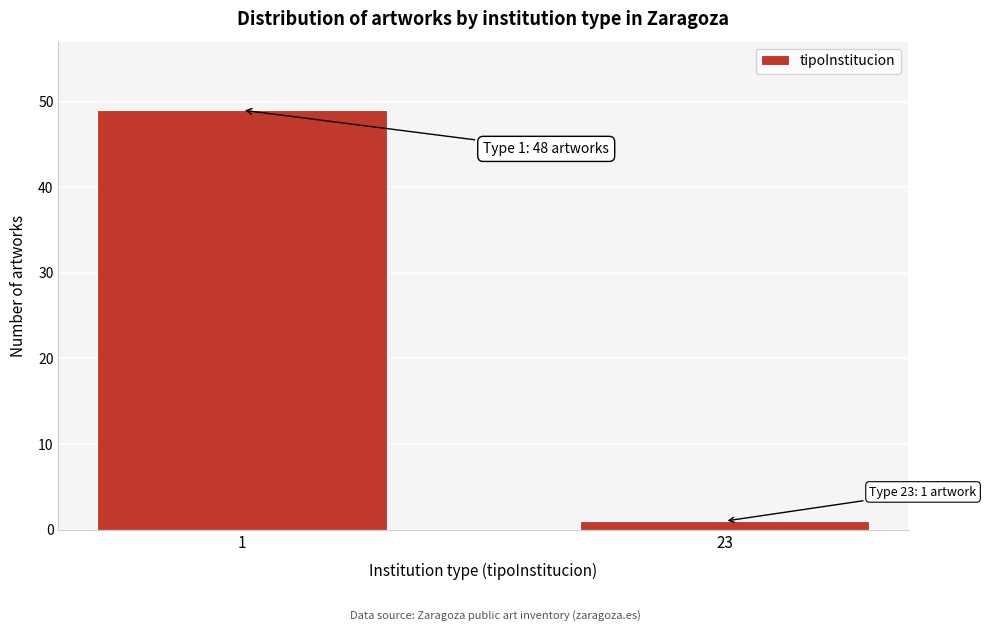

Reading left to right, what are all the values shown in this chart?

49	1